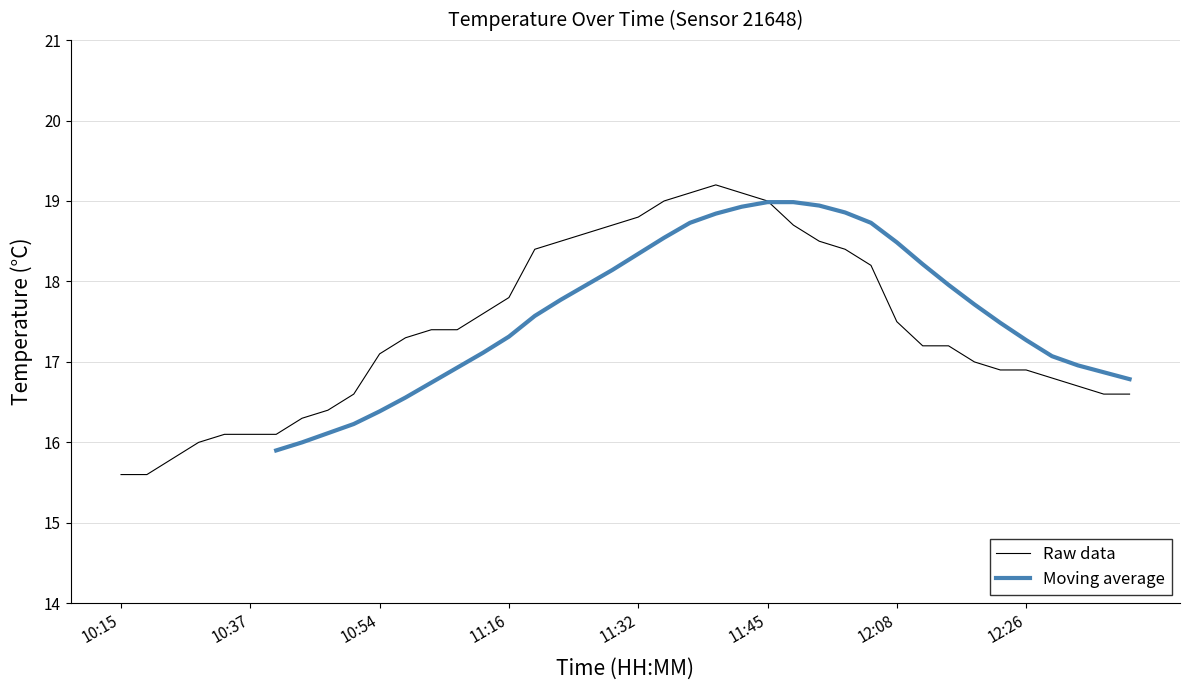

Reading right to left, extract all data points from this chart.

12:35=16.6	12:33=16.6	12:31=16.7	12:28=16.8	12:26=16.9	12:23=16.9	12:21=17.0	12:18=17.2	12:16=17.2	12:08=17.5	11:58=18.2	11:55=18.4	11:53=18.5	11:50=18.7	11:45=19.0	11:42=19.1	11:39=19.2	11:37=19.1	11:34=19.0	11:32=18.8	11:29=18.7	11:27=18.6	11:24=18.5	11:21=18.4	11:16=17.8	11:13=17.6	11:08=17.4	11:05=17.4	11:00=17.3	10:54=17.1	10:49=16.6	10:46=16.4	10:43=16.3	10:40=16.1	10:37=16.1	10:35=16.1	10:32=16.0	10:29=15.8	10:21=15.6	10:15=15.6